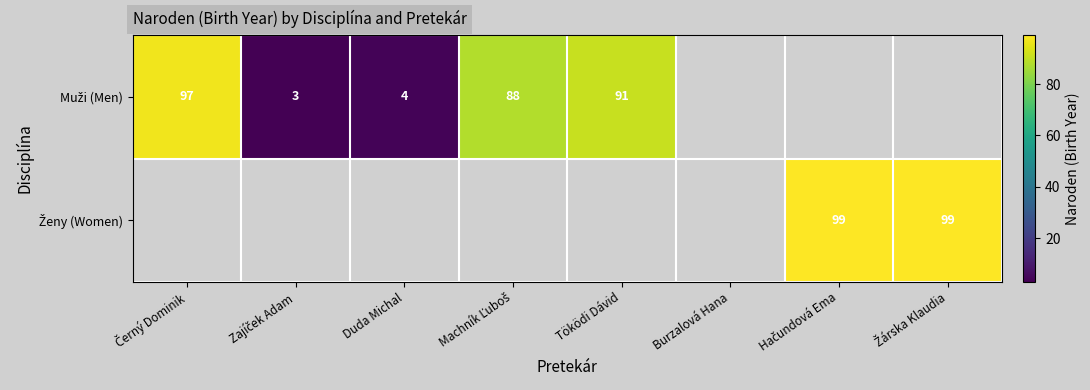

Rank the series by their average value, from lowest to highest.

Muži (Men), Ženy (Women)